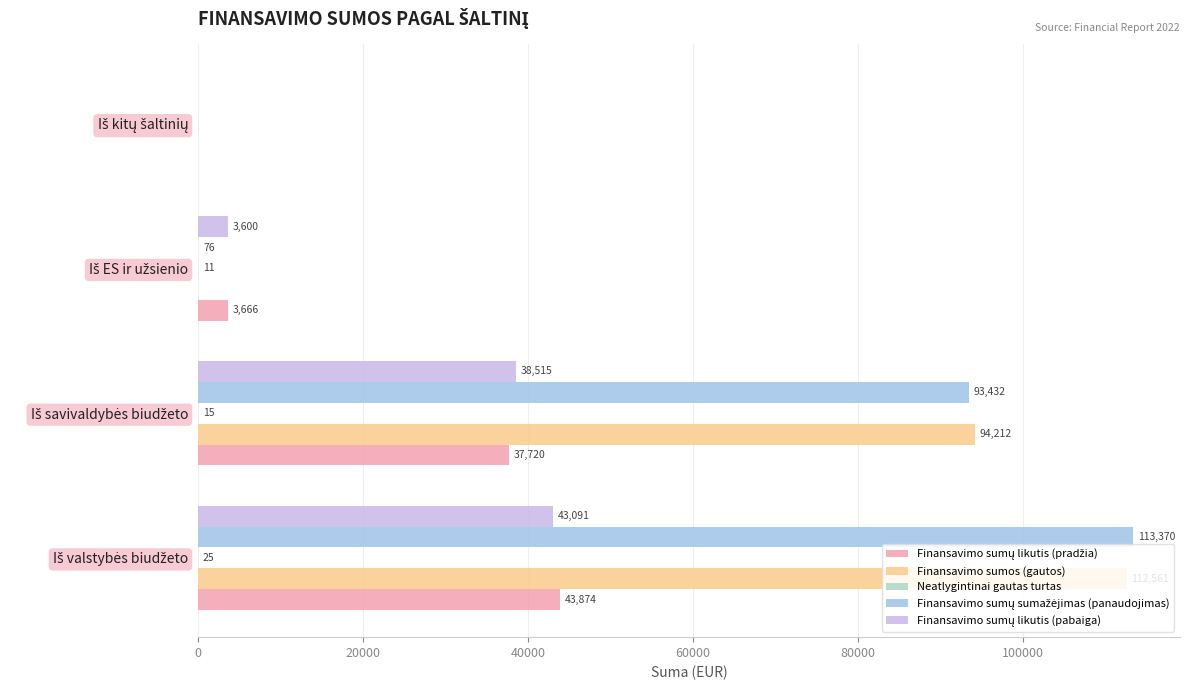

How many distinct data groups are displayed?

5